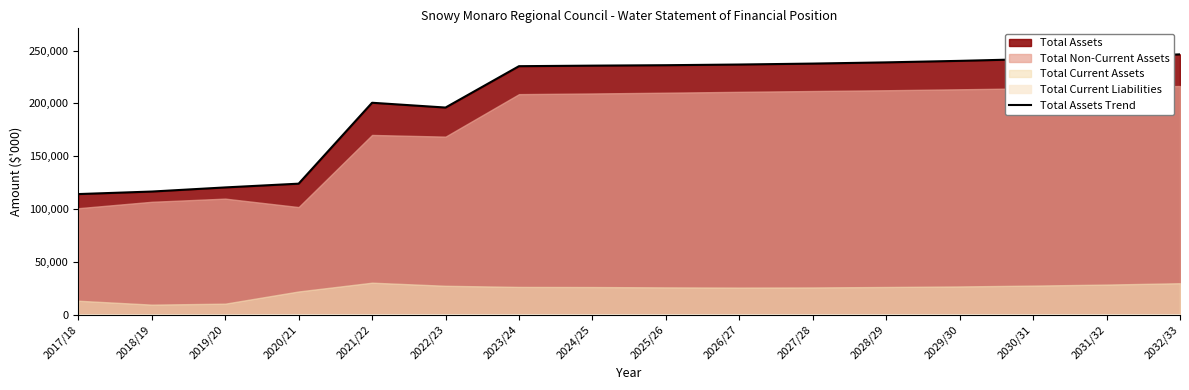

What is the sum of all values?

3265696.0